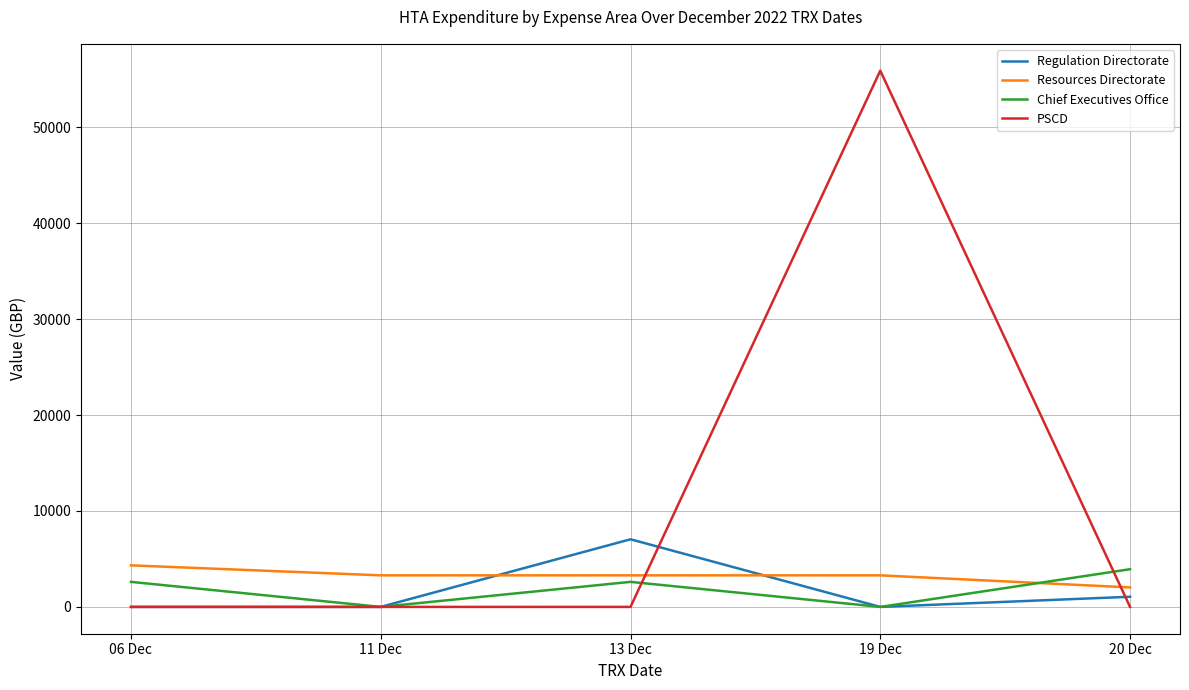

What is the average value of the PSCD series?

11180.3